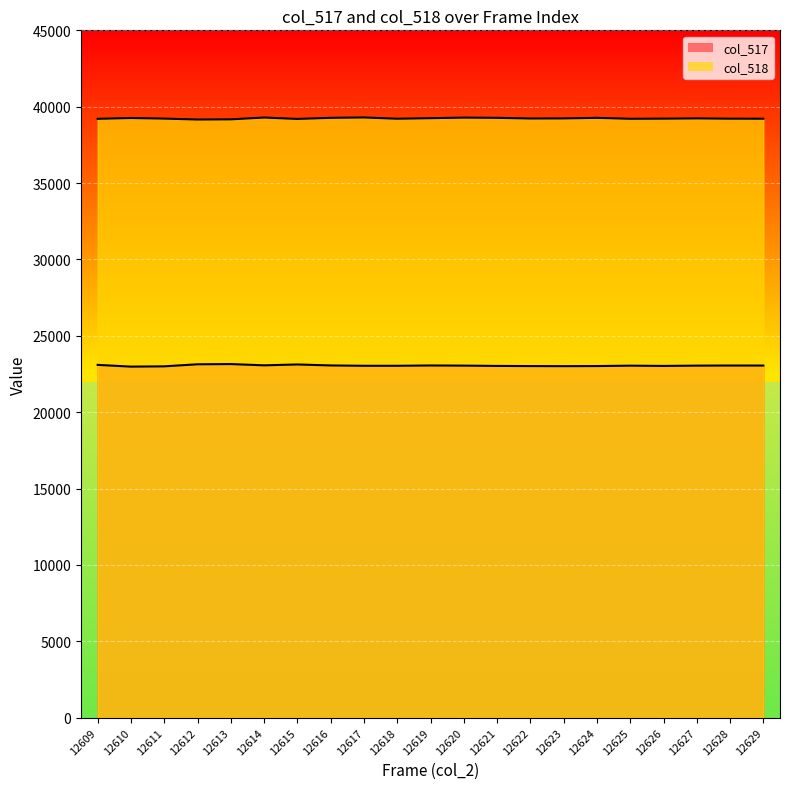

Reading right to left, list all the values displayed in this chart.

col_517 (line): 12629=23052	12628=23054	12627=23047	12626=23028	12625=23045	12624=23019	12623=23013	12622=23018	12621=23028	12620=23047	12619=23057	12618=23037	12617=23037	12616=23059	12615=23124	12614=23067	12613=23150	12612=23136	12611=23001	12610=22983	12609=23096
col_518 (line): 12629=39213	12628=39216	12627=39234	12626=39218	12625=39209	12624=39270	12623=39233	12622=39228	12621=39271	12620=39285	12619=39248	12618=39213	12617=39295	12616=39271	12615=39199	12614=39290	12613=39172	12612=39160	12611=39221	12610=39260	12609=39206